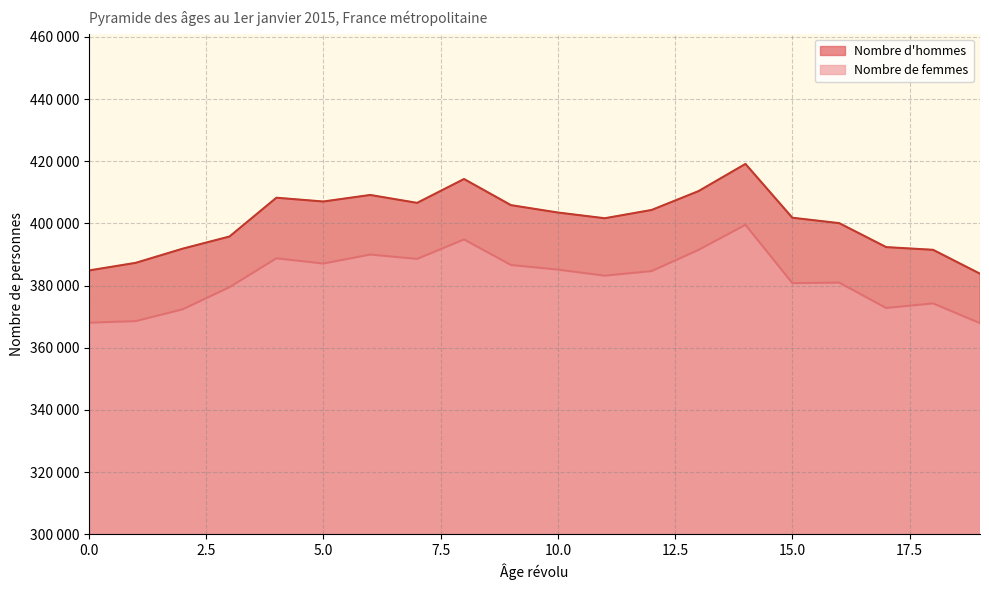

In Nombre d'hommes, how many points are higher than both neighbors (excluding endpoints)?

4